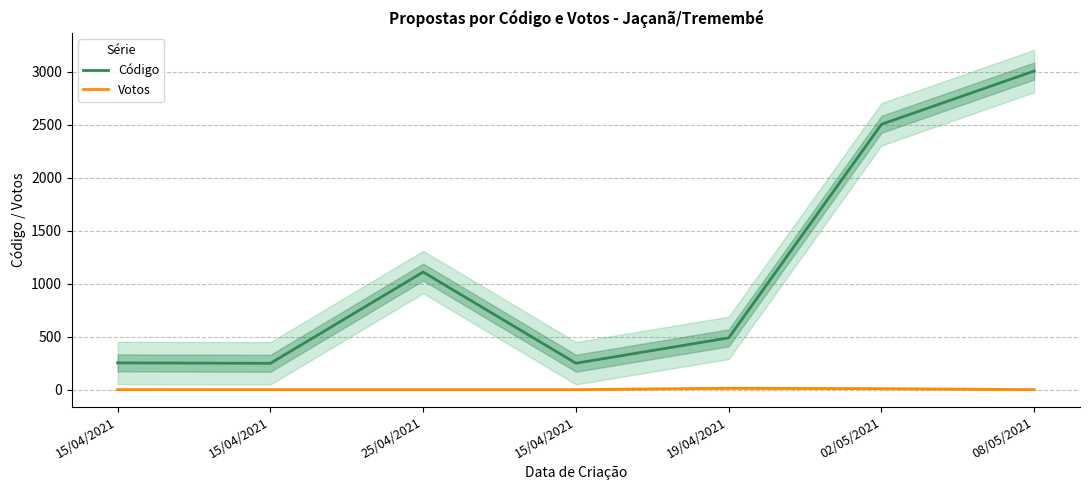

Which series has the largest total across all categories?

Código